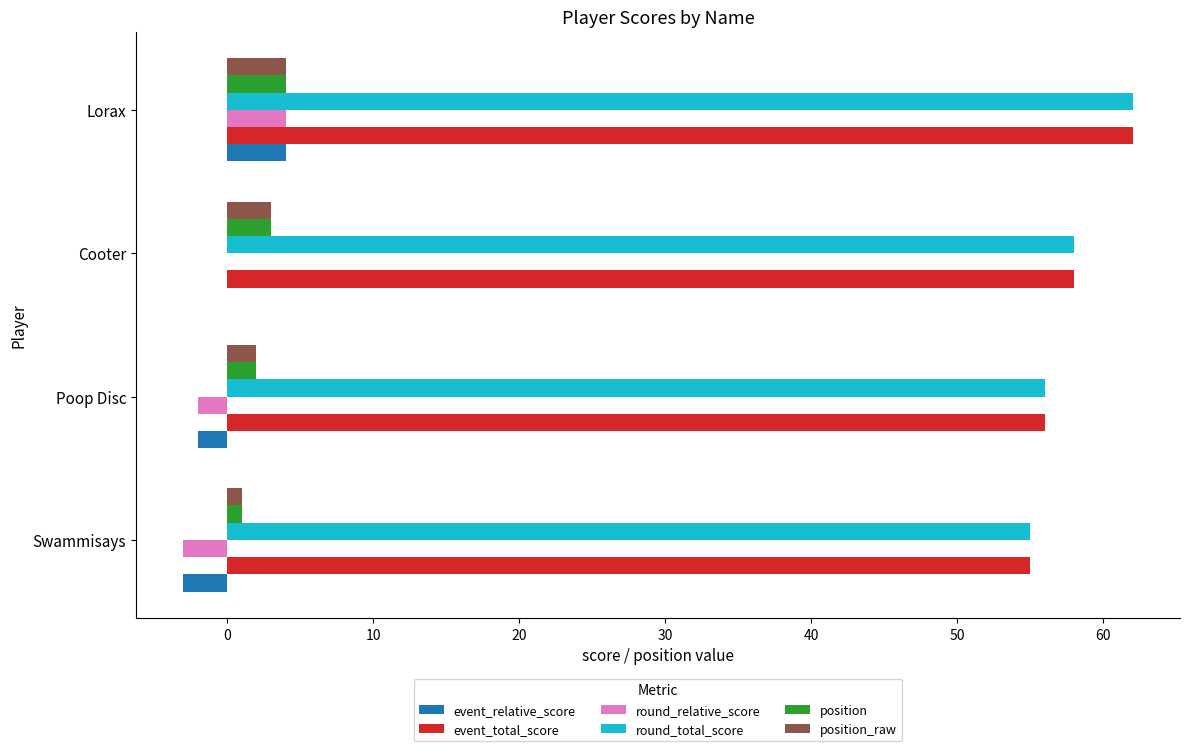

The value of round_total_score at Cooter is 30. True or false?

False